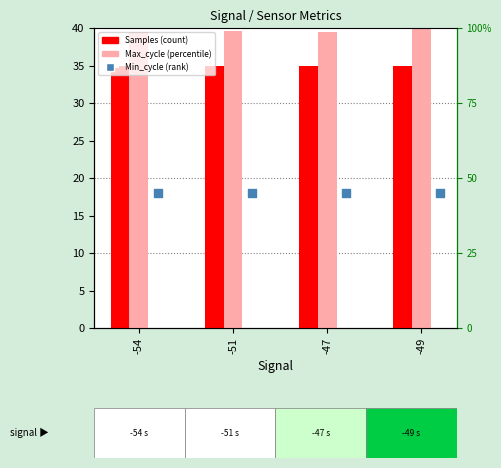

Which series contains the lowest Y value?

Min_cycle (rank)